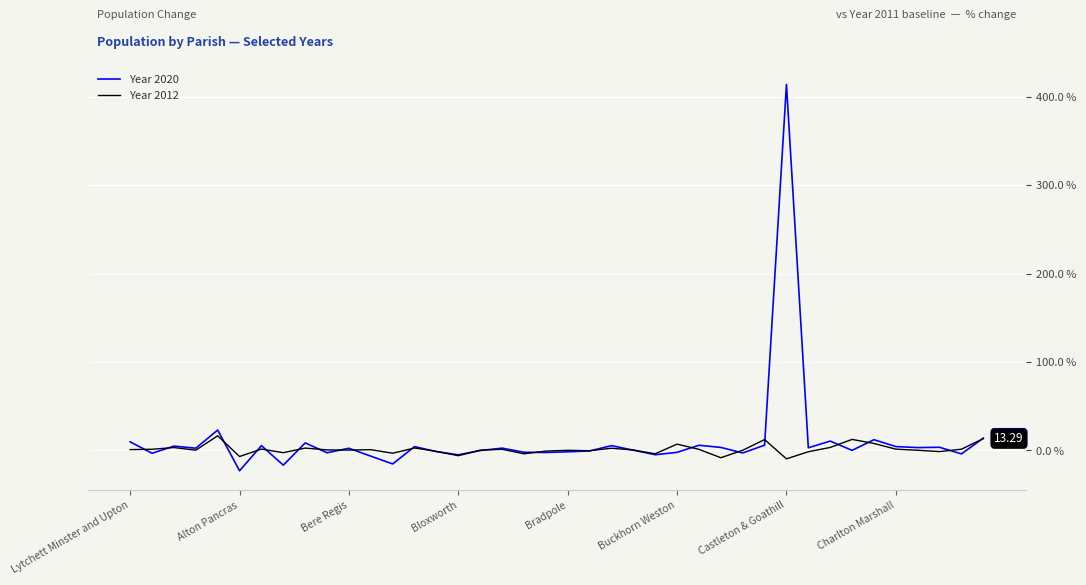

List the series in order of their overall mean, lowest first.

Year 2012, Year 2020